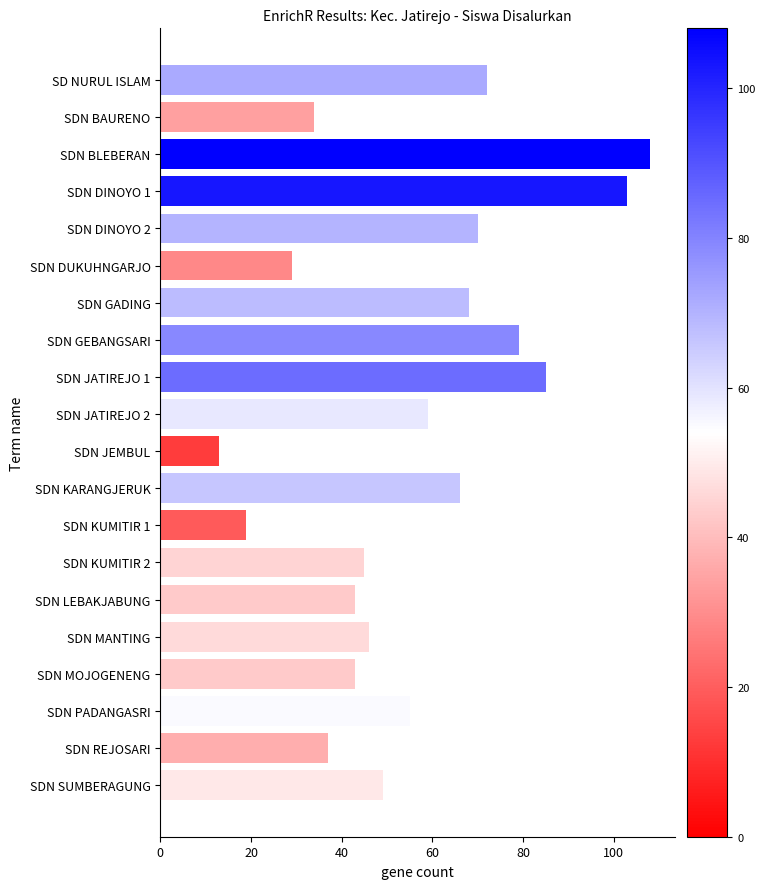

What is the label of the 8th bar from the bottom?

SDN KUMITIR 1